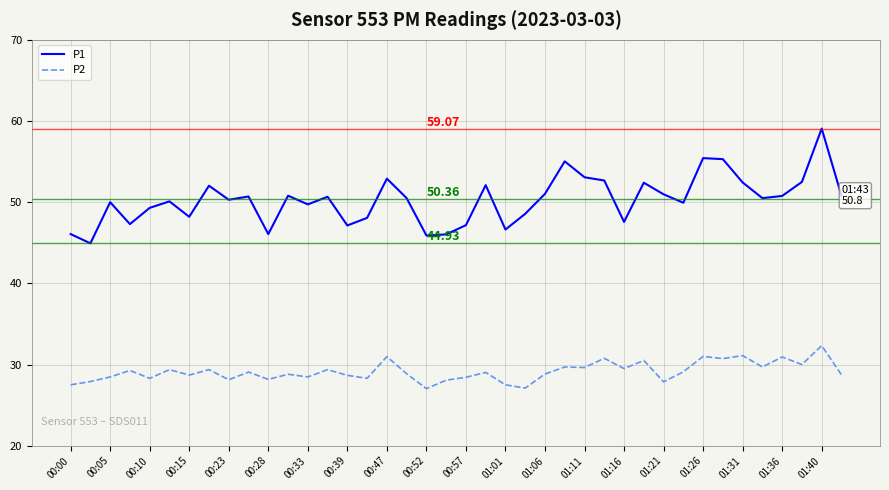

Which series has the widest spread of values?

P1